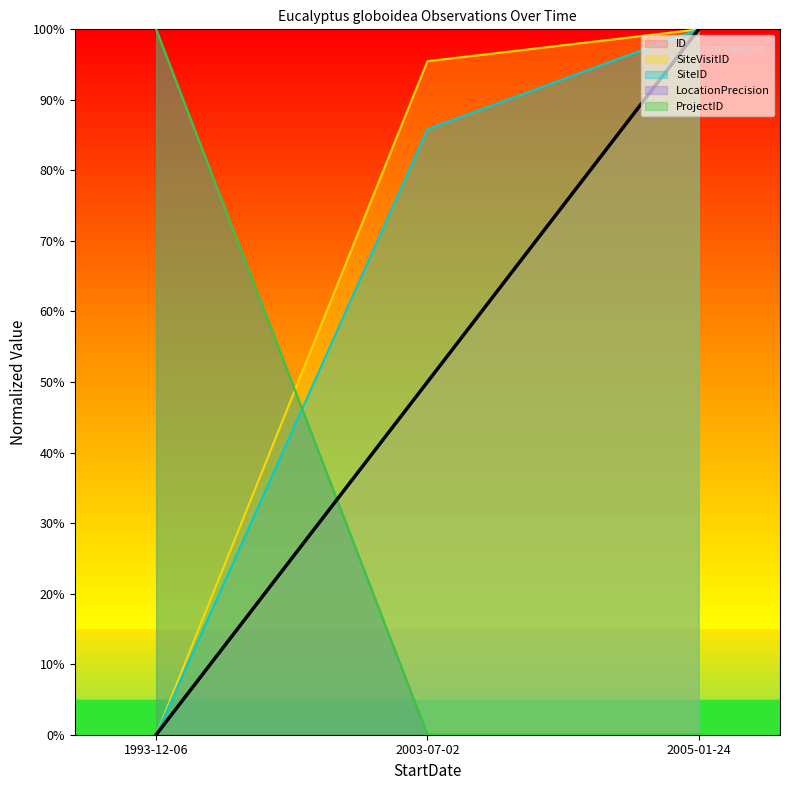

Reading left to right, what are all the values shown in this chart?

ID: 0.0	0.5	1.0
SiteVisitID: 0.0	1.0	1.0
SiteID: 0.0	0.9	1.0
LocationPrecision: 1.0	0.0	0.0
ProjectID: 1.0	0.0	0.0